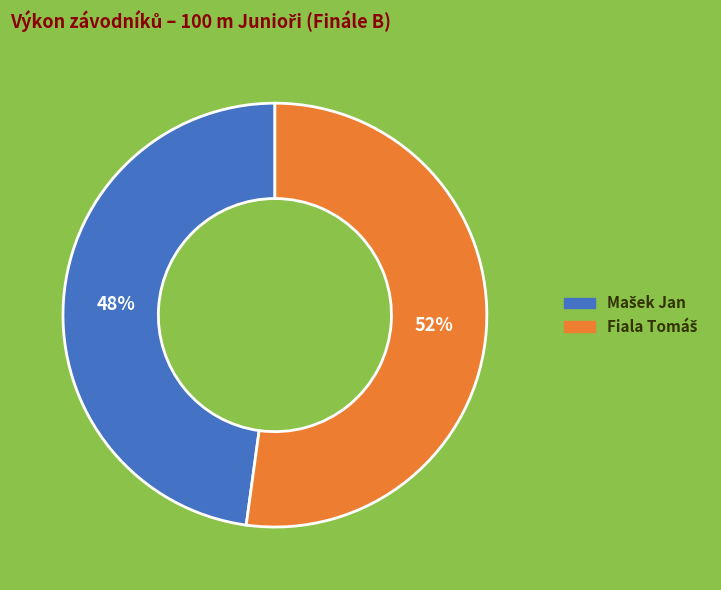

To the nearest percent, what is the average slice percentage?

50%